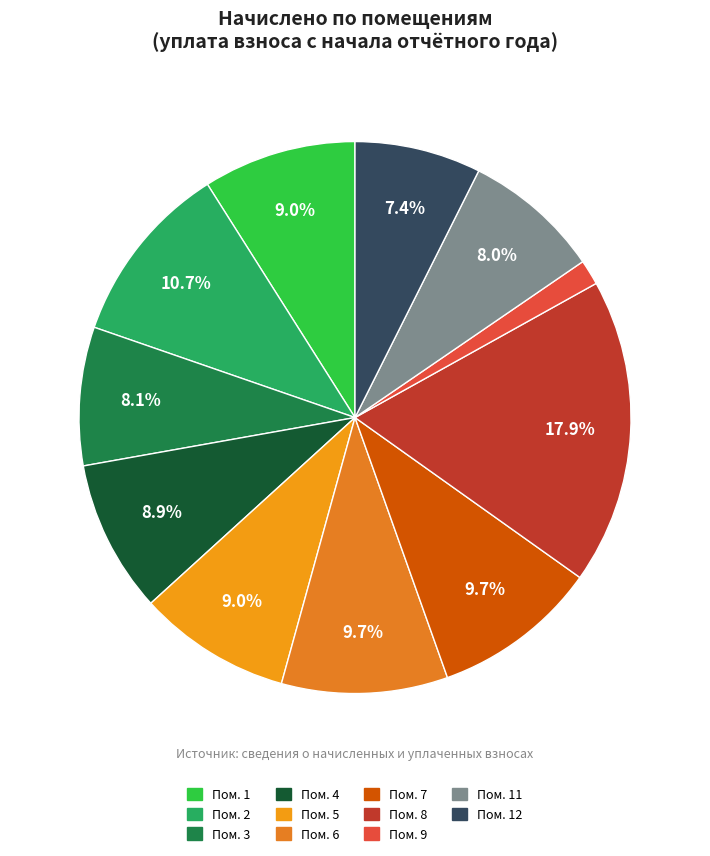

How many slices are in this pie chart?

11